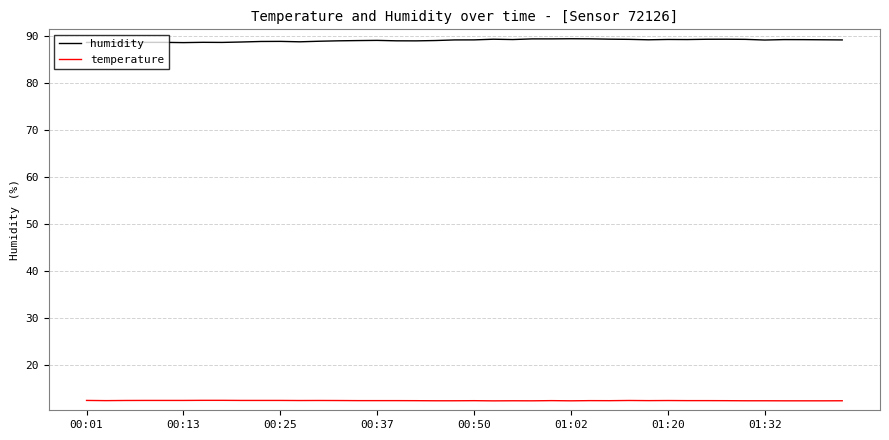

How many temperature values are between 12 and 13?

40